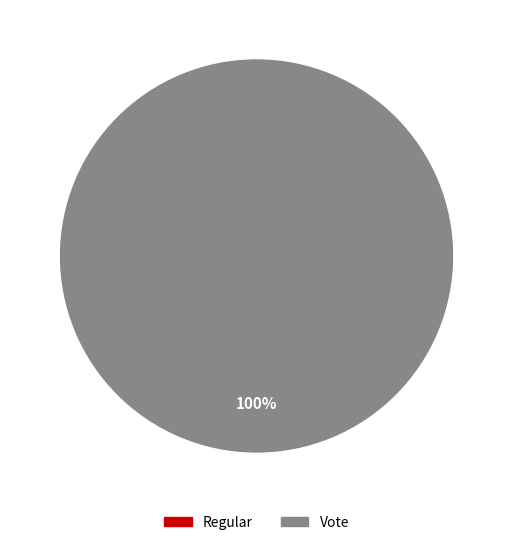

True or false: Vote accounts for 99% of the total.

False